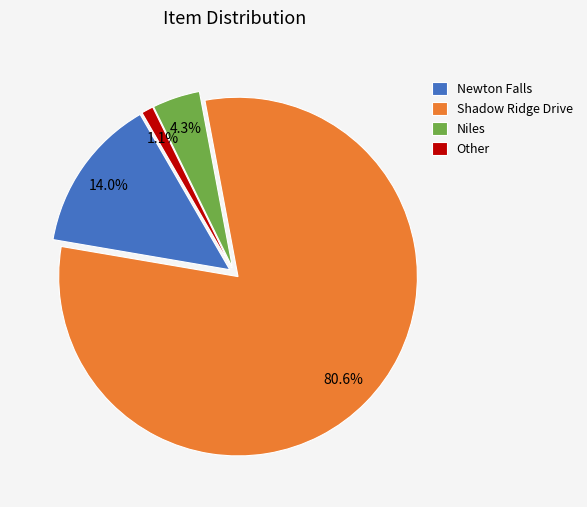

How many segments does this pie chart have?

4